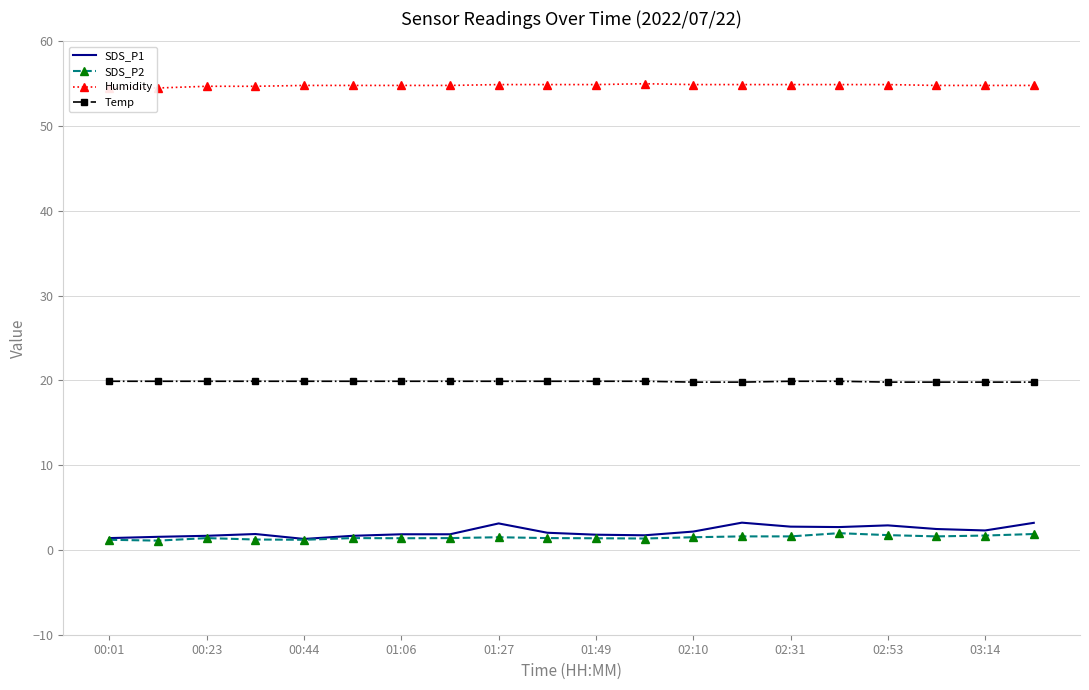

What is the sum of all Temp values?

397.4